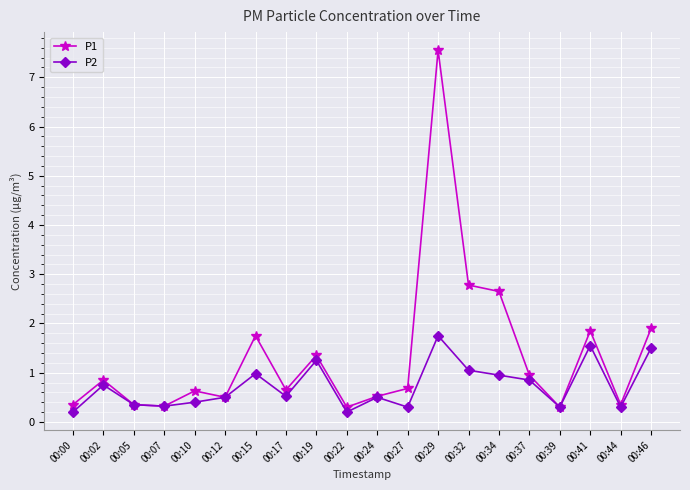

Does the chart display data point markers on the line(s)?

Yes